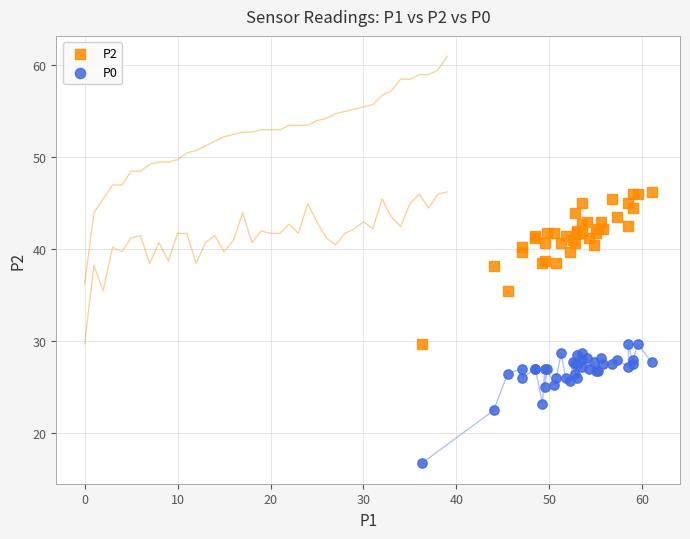

What is the X range (max minus min) for the scatter plot?

24.8